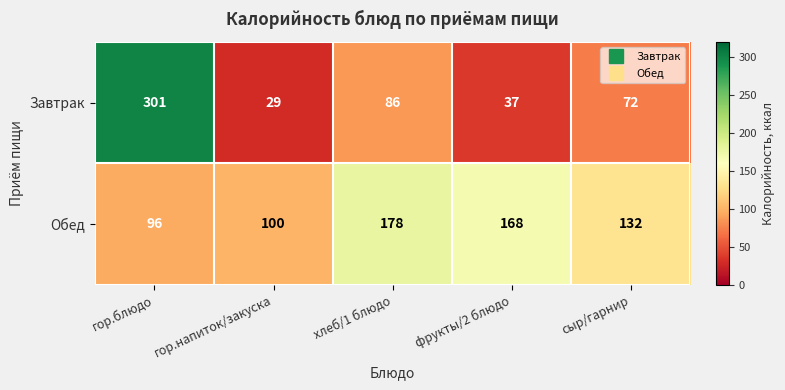

Which series has the widest spread of values?

Завтрак